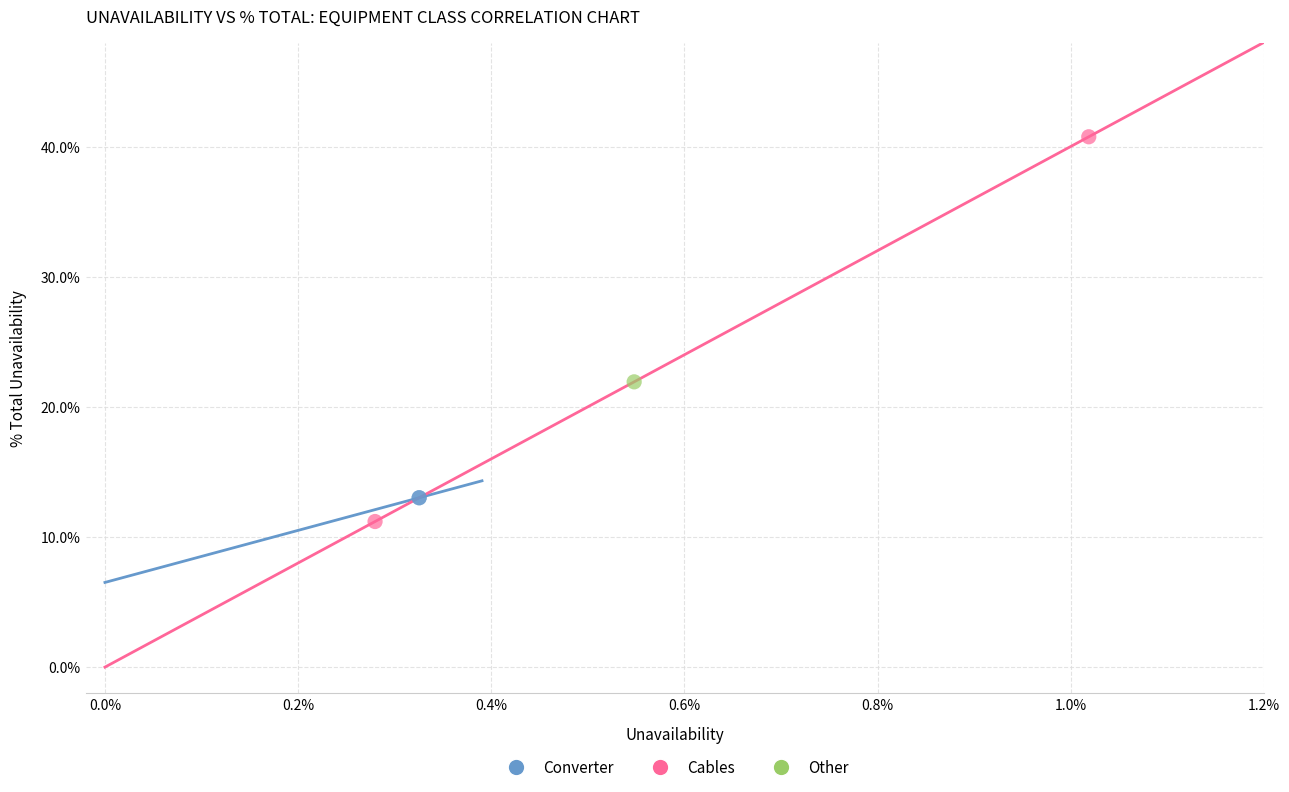

Which series contains the highest Y value?

Cables